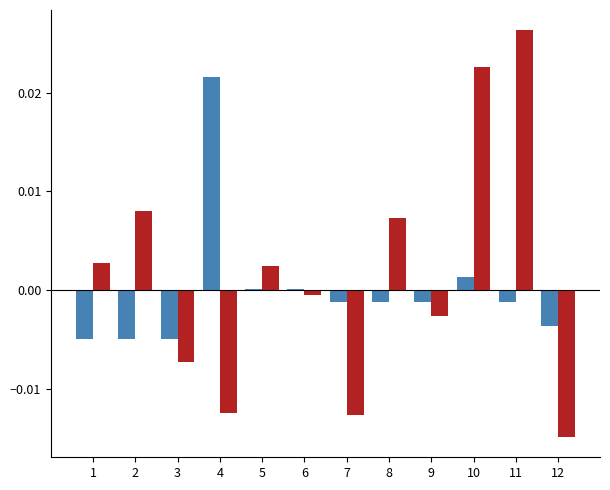

Which label corresponds to the largest value in the chart?

11